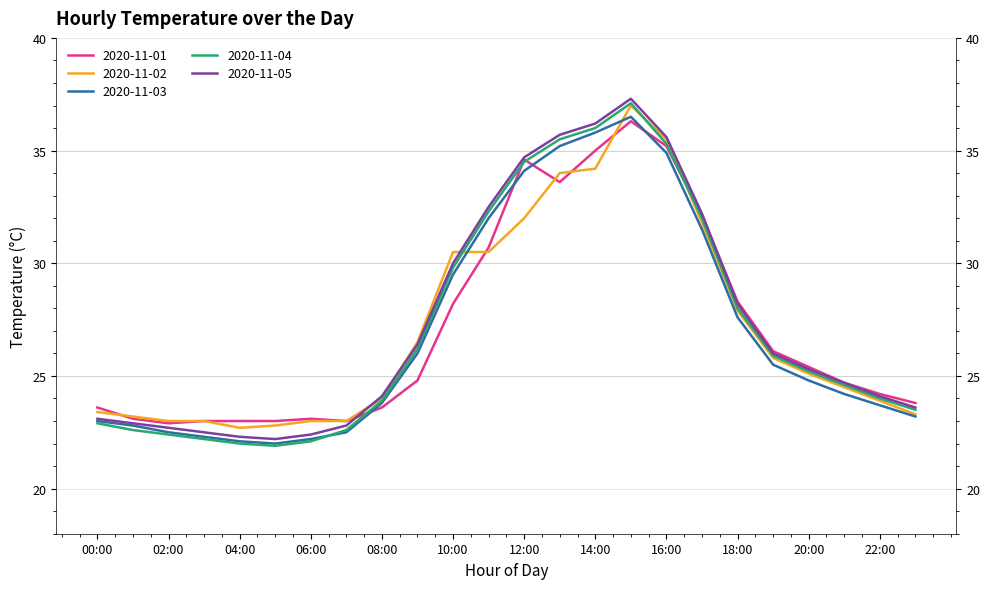

What is the maximum value shown in the chart?

37.3